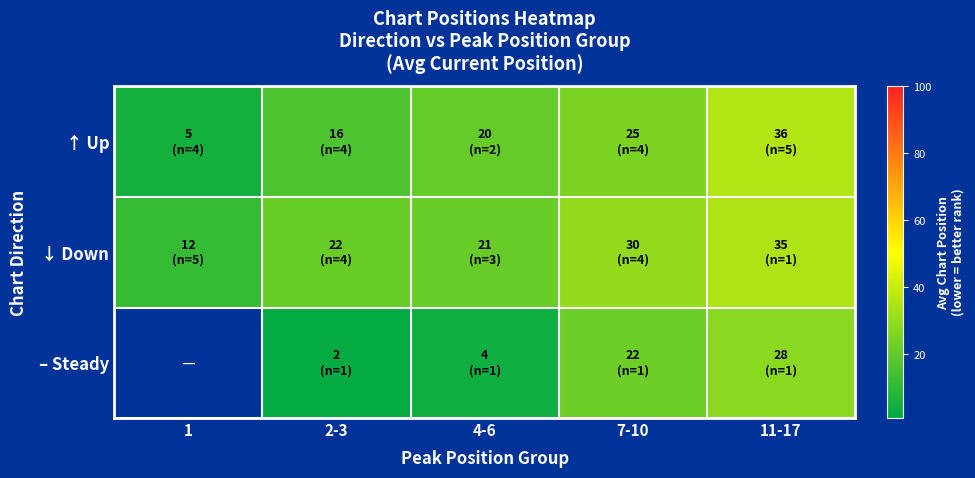

What is the average value of the ↑ Up series?

20.4